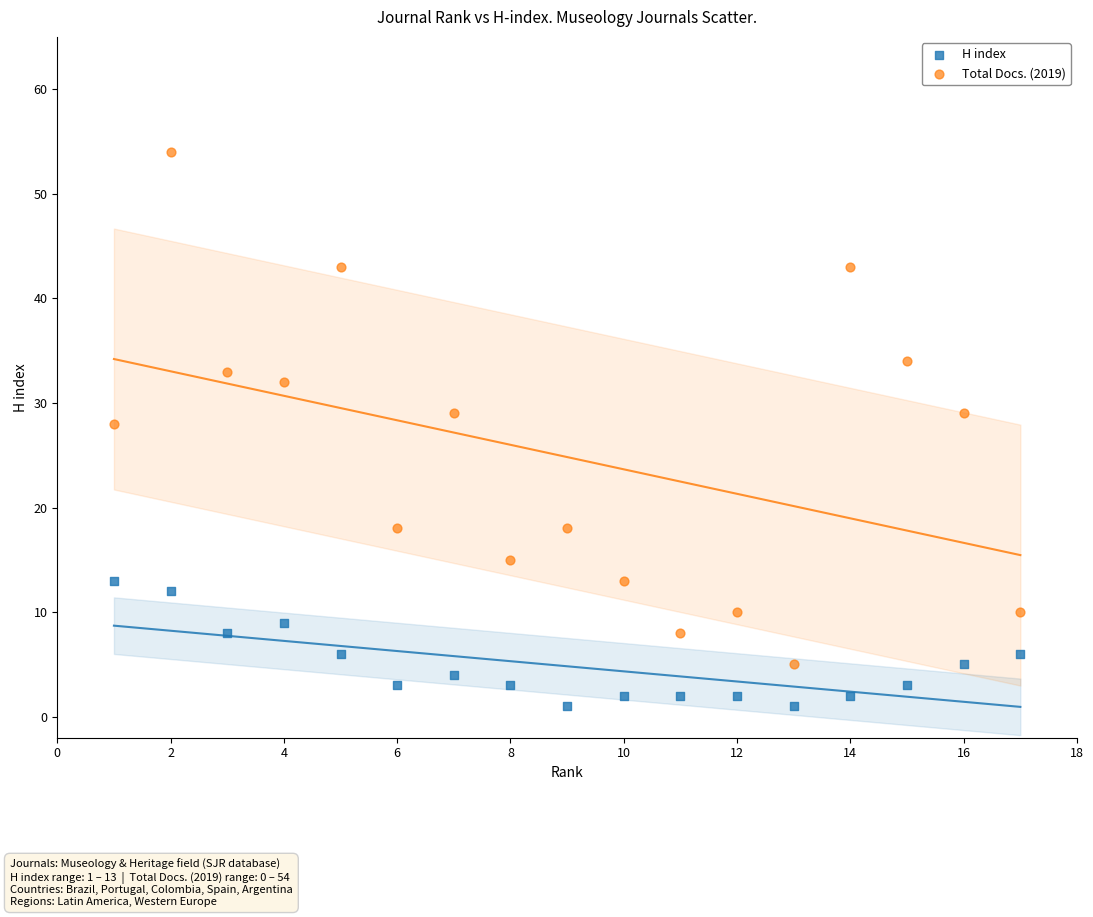

What is the X range (max minus min) for the scatter plot?

16